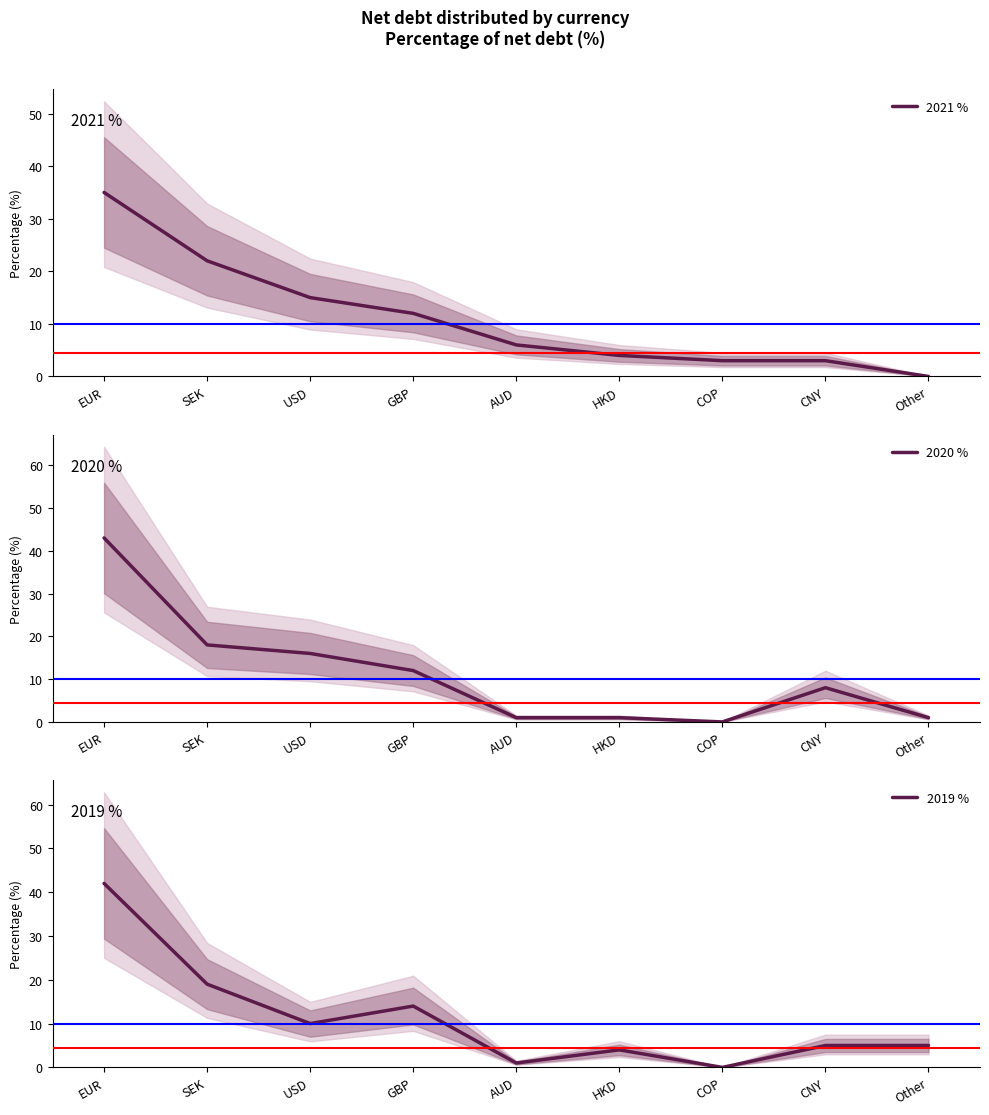

What position from the left is USD?

3